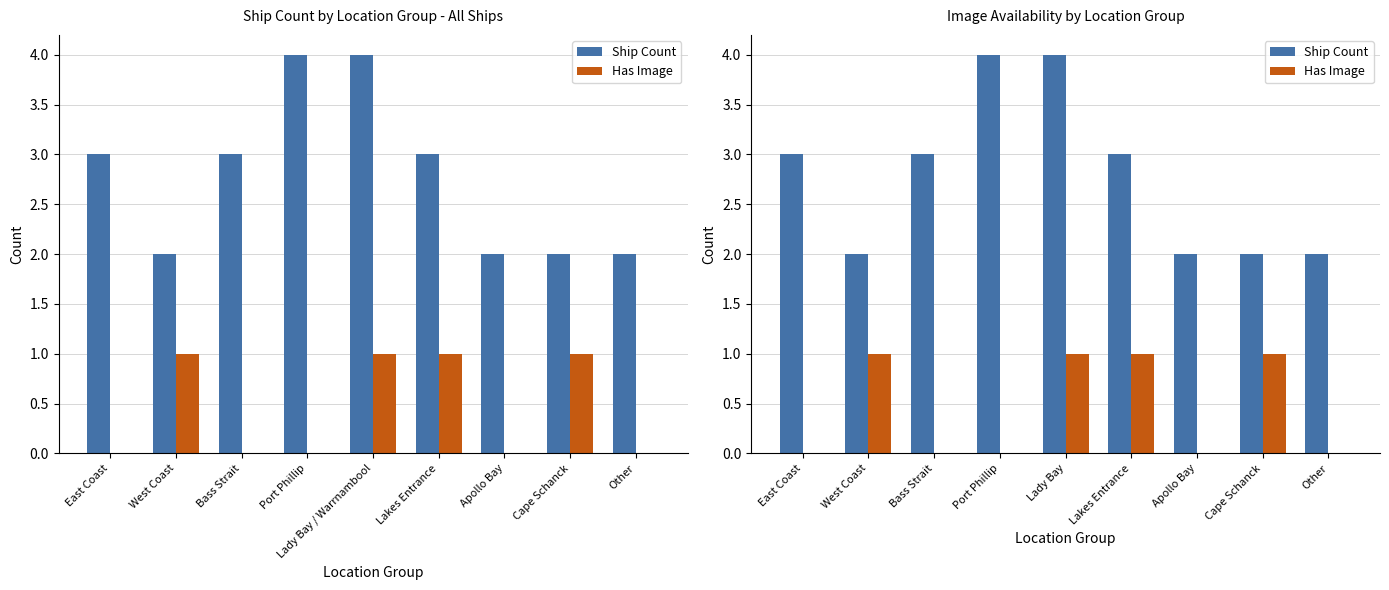

Count the Has Image values in the range 0 to 1.

9